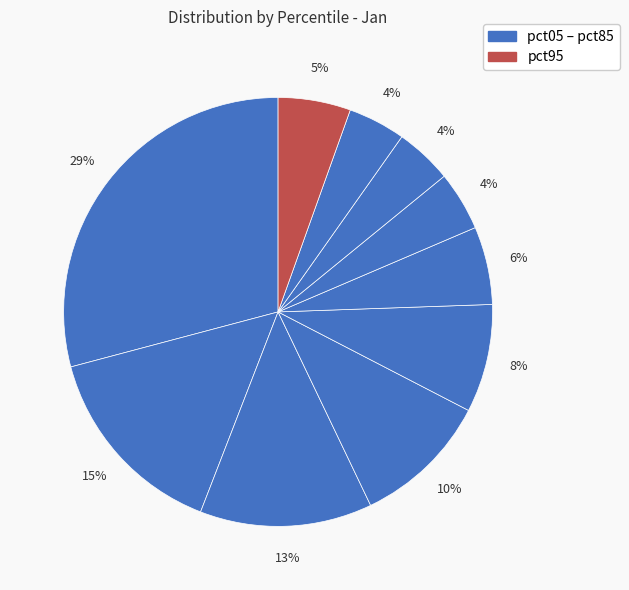

Count the number of slices in the pie.

10